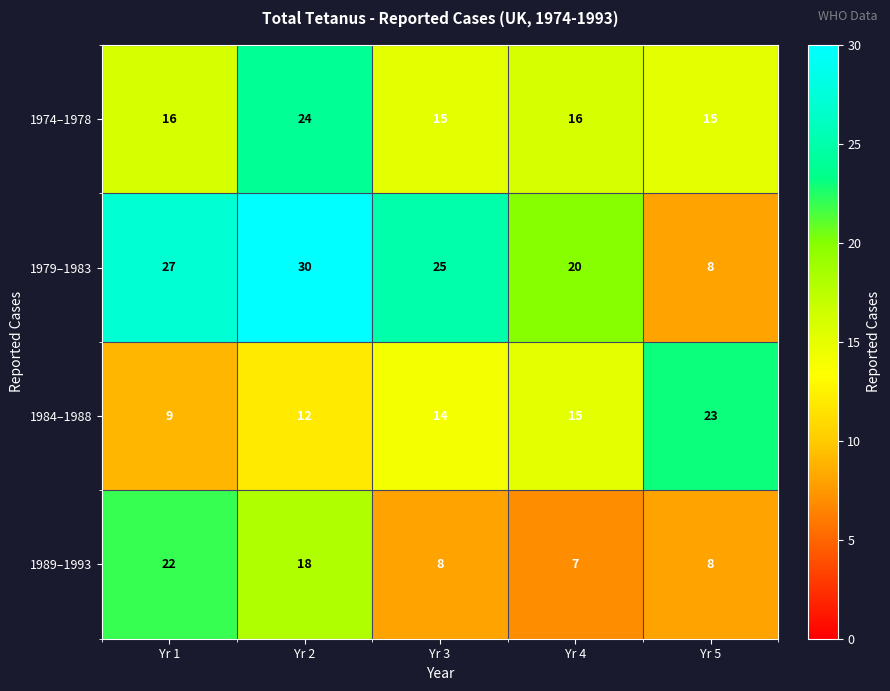

What is the difference between the maximum and minimum values in the 1979–1983 series?

22